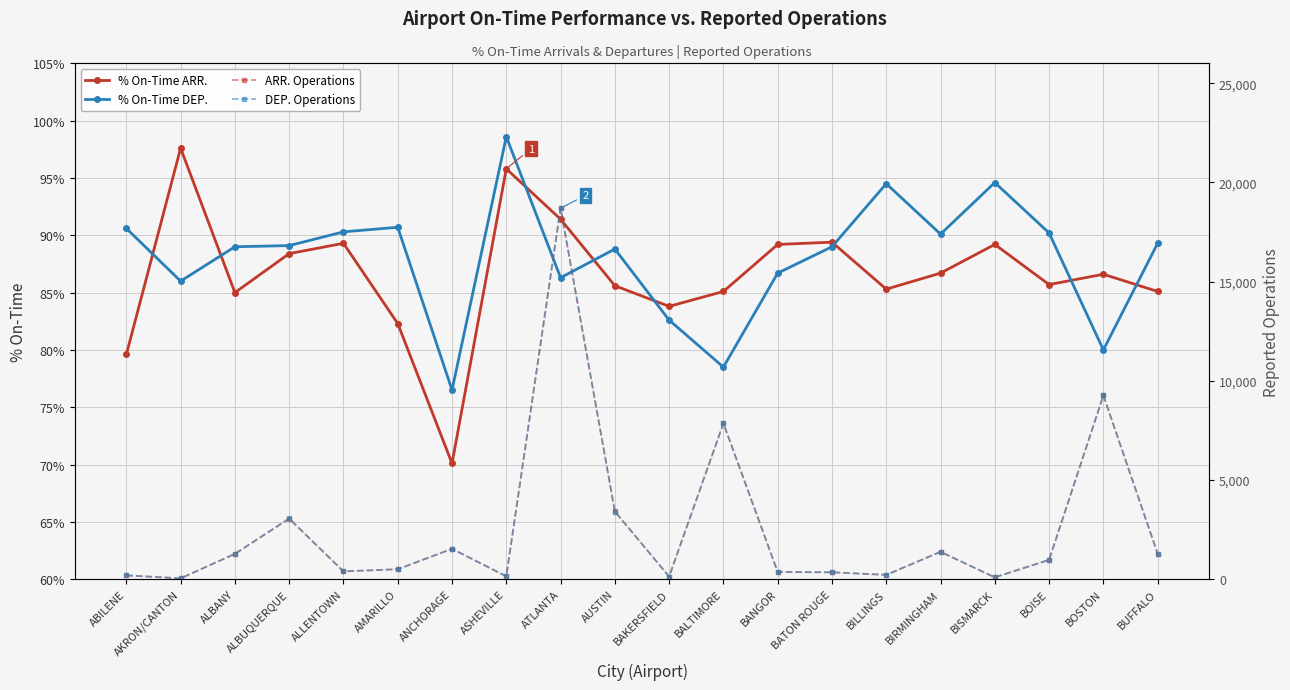

At how many categories does at least one series exceed 274?

14